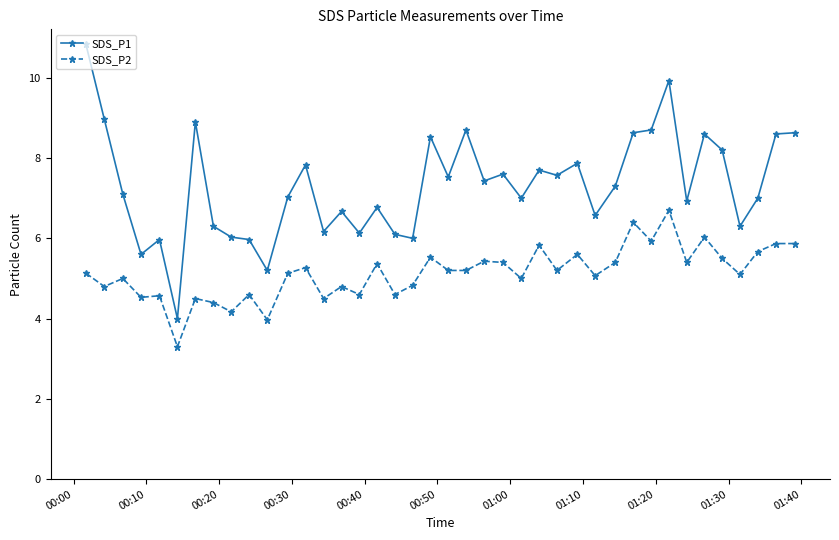

Rank the series by their maximum value, from lowest to highest.

SDS_P2, SDS_P1